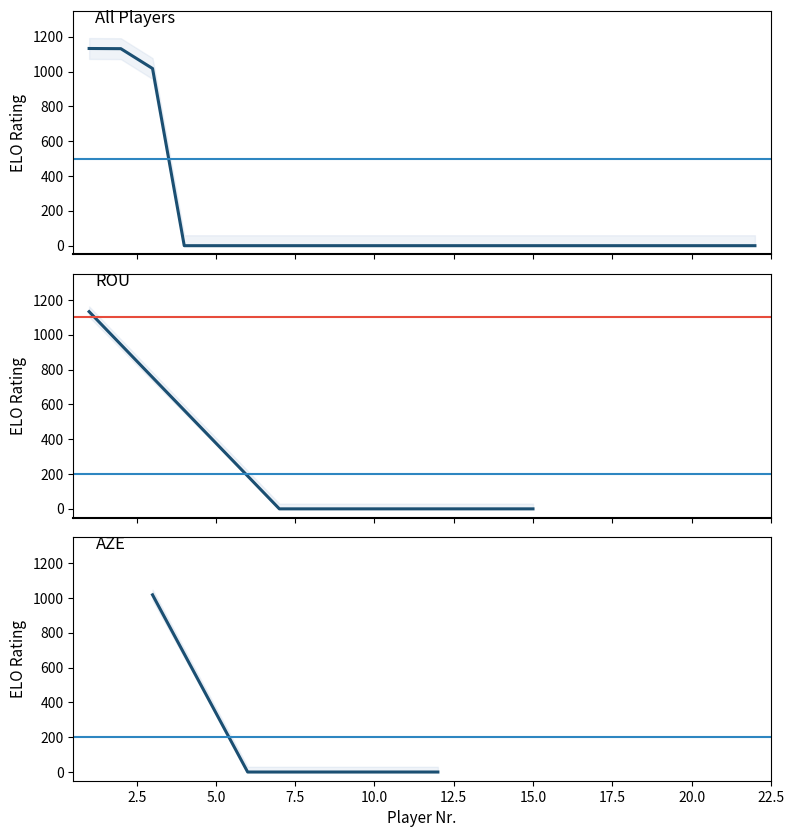

What is the difference between the second highest and minimum values?

1132